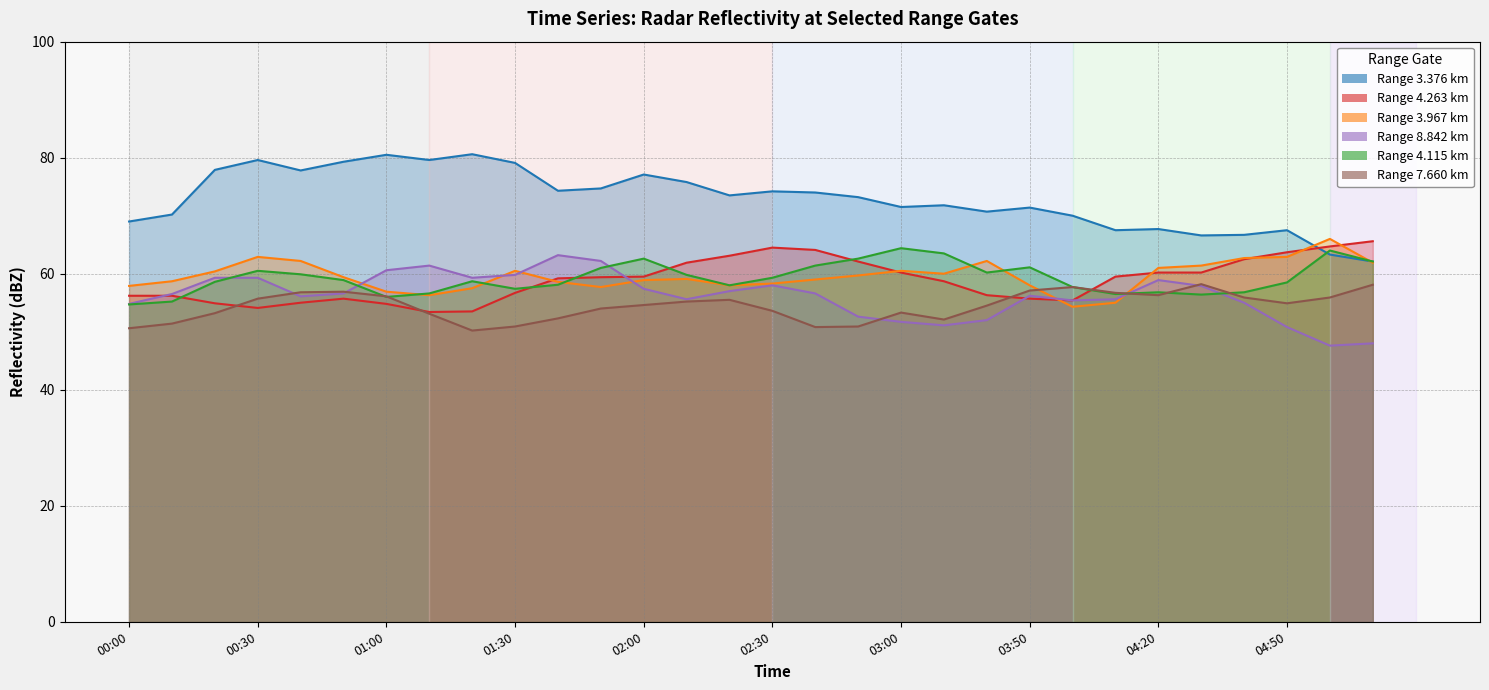

What is the label of the 23rd point from the right?

2017/08/09 01:10